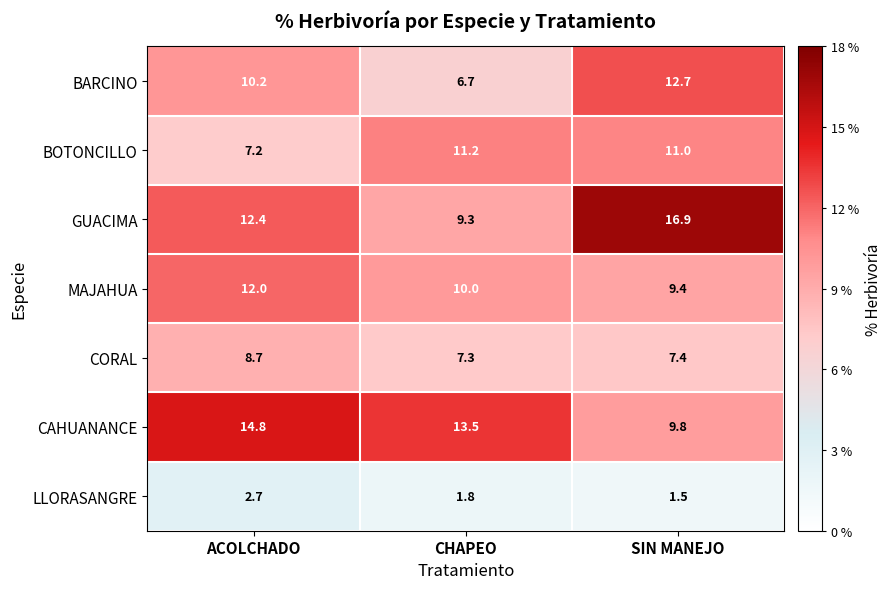

Which category has the lowest value across all series?

SIN MANEJO